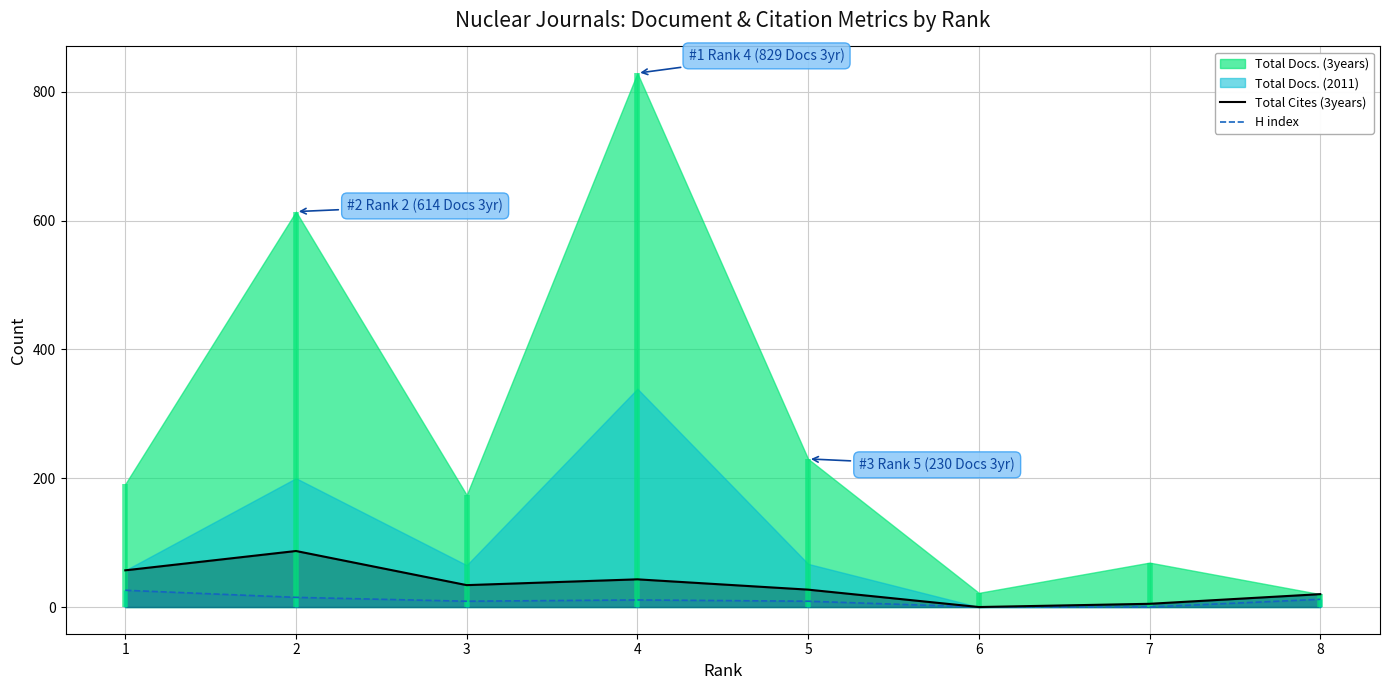

What is the maximum value for H index?

26